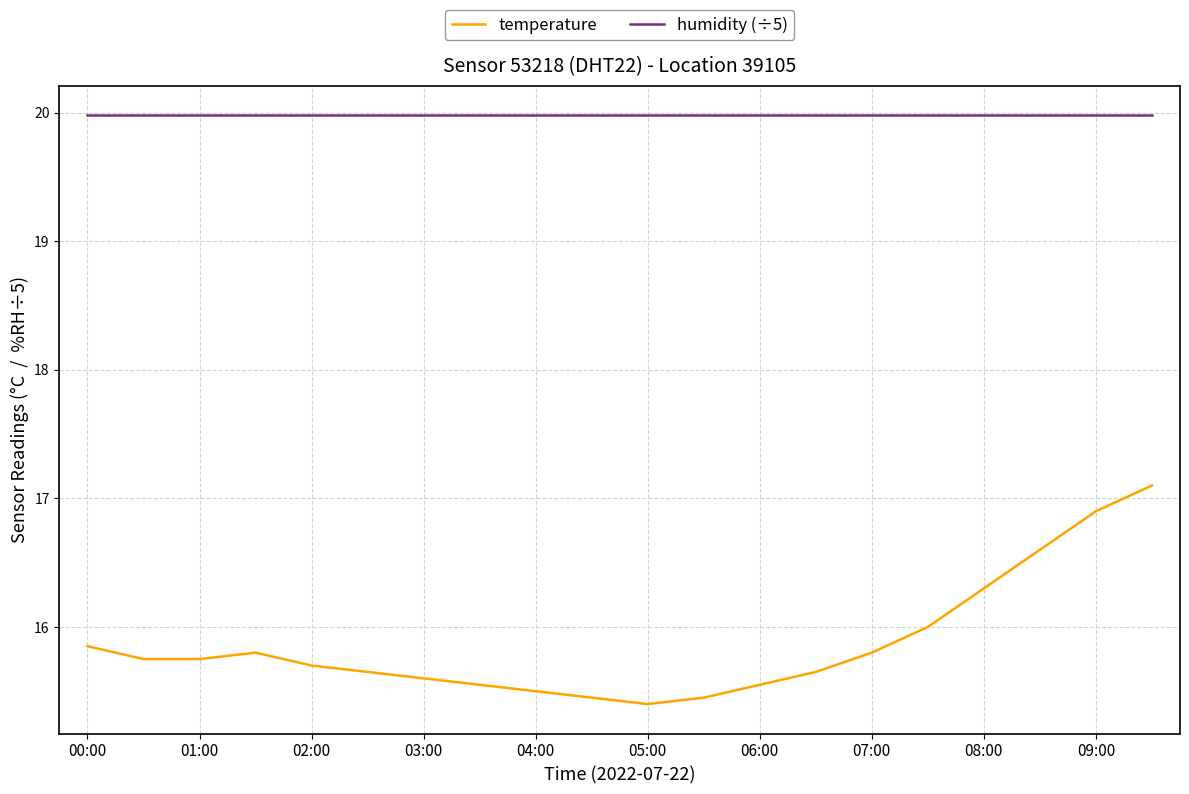

At how many categories does at least one series exceed 16?

20